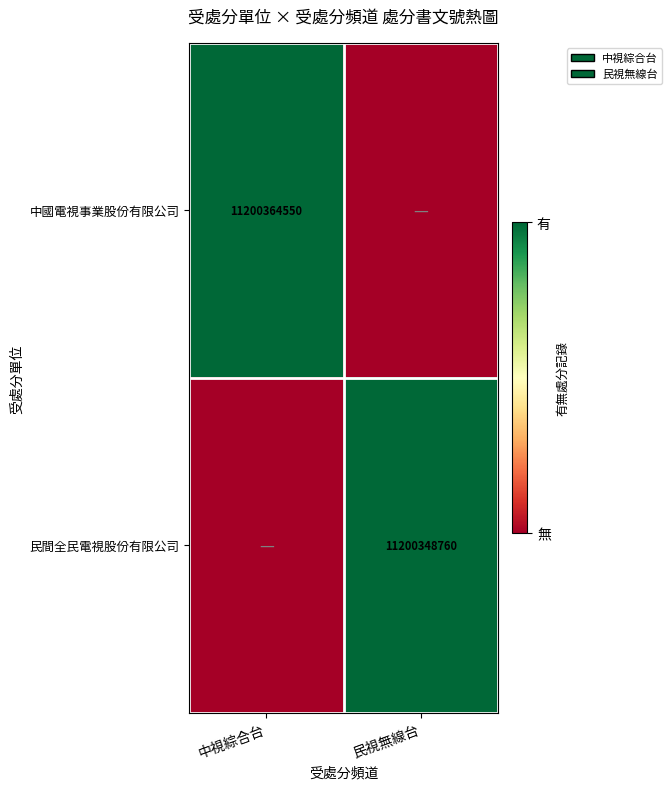

True or false: 中國電視事業股份有限公司 has a value of 5235931578 at 中視綜合台.

False